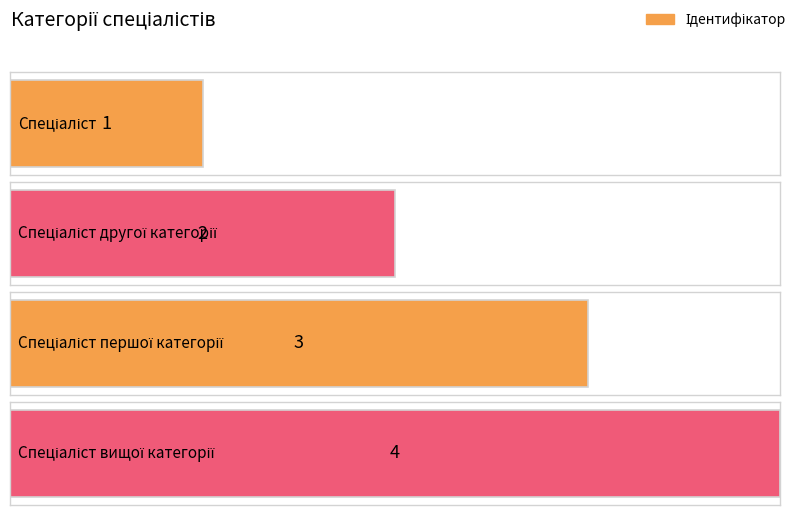

The value at Спеціаліст другої категорії is 2. True or false?

True